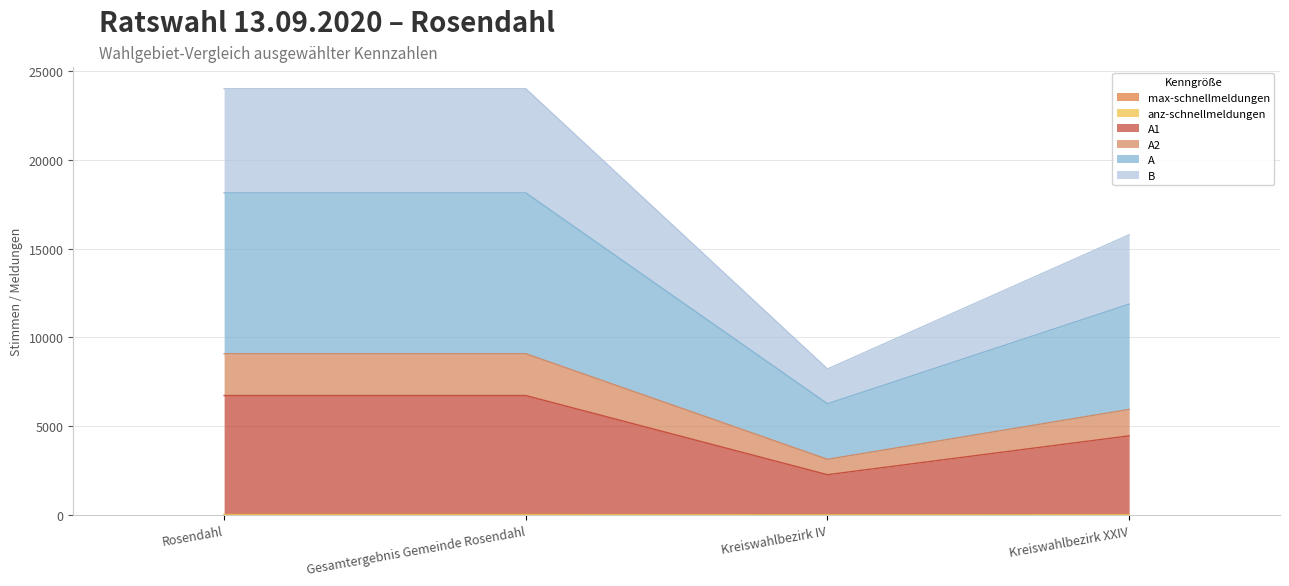

Where is the first local minimum for B?

Kreiswahlbezirk IV